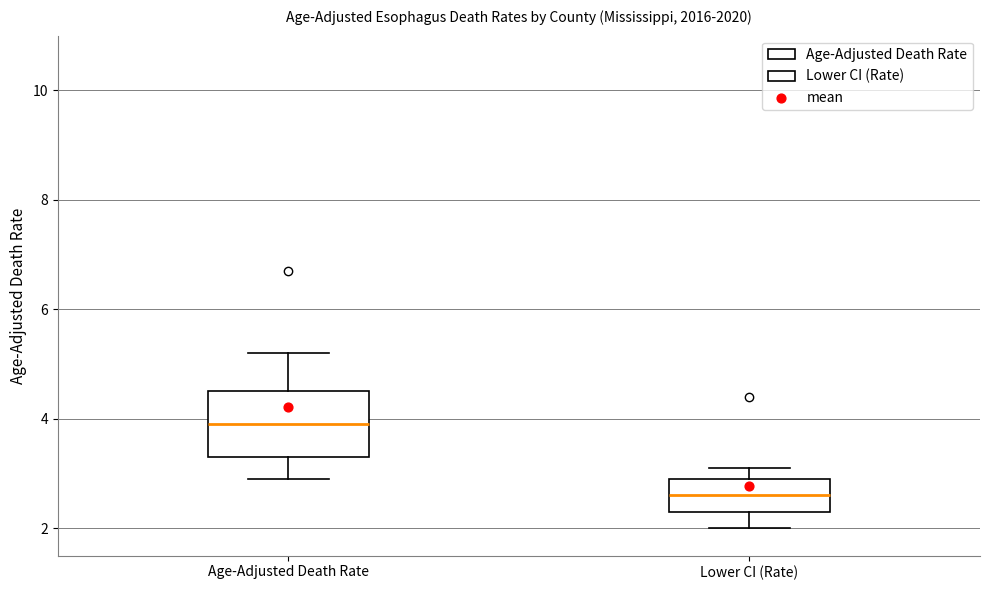

Reading left to right, transcribe this box plot: for each box, give where its median line is, the range the box spans, and where its two whiskers end, as read against the y-axis. The values are not printed on the chart, so give them approximately, as read against the axis.

Age-Adjusted Death Rate: median 4.0, box 3.4 to 4.6, whiskers 3.0 to 5.2
Lower CI (Rate): median 2.6, box 2.4 to 3.0, whiskers 2.0 to 3.2